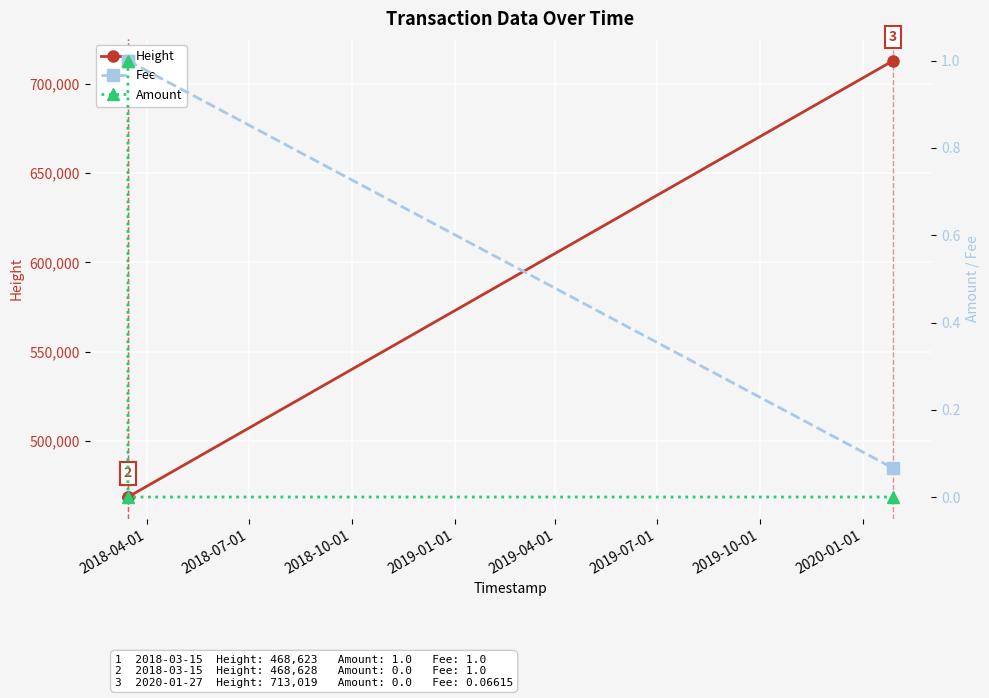

What is the value of the Height point at the 2nd from the left?

468628